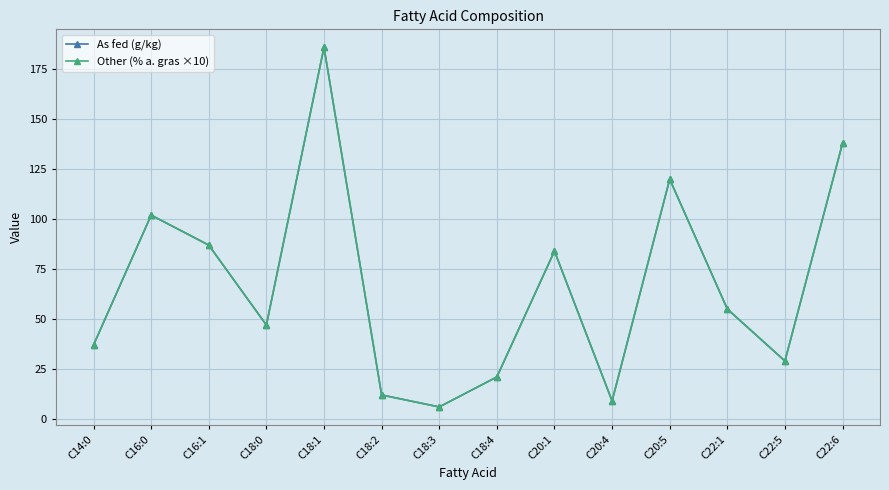

What is the value of the As fed (g/kg) point at the 4th from the left?

47